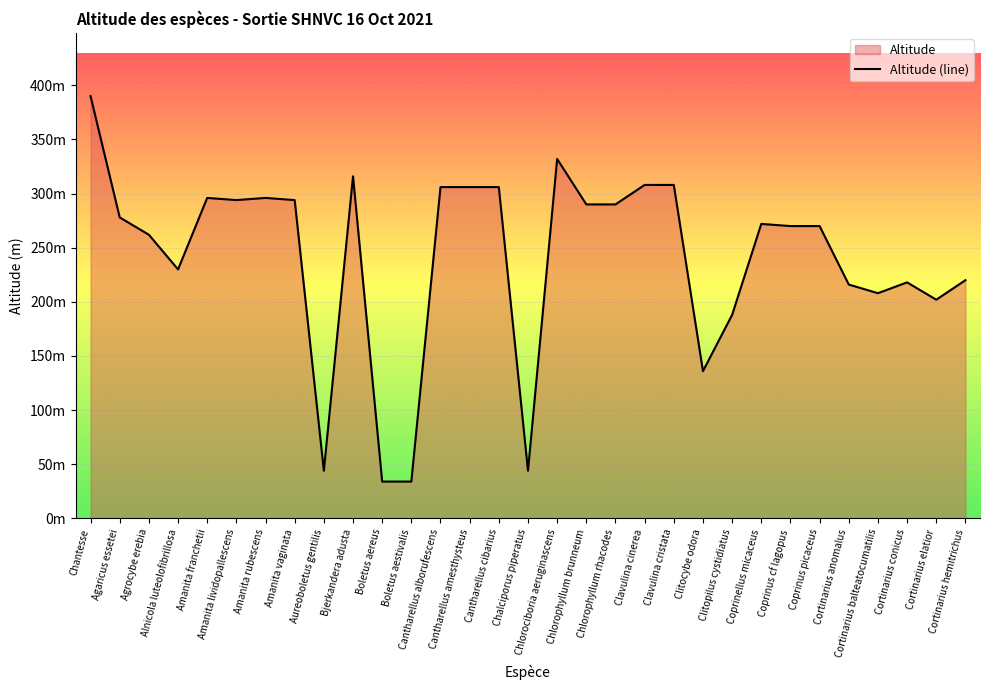

Reading left to right, transcribe all the data shown in this chart.

Chantesse=390	Agaricus essetei=278	Agrocybe erebia=262	Alnicola luteolofibrillosa=230	Amanita franchetii=296	Amanita lividopallescens=294	Amanita rubescens=296	Amanita vaginata=294	Aureoboletus gentilis=44	Bjerkandera adusta=316	Boletus aereus=34	Boletus aestivalis=34	Cantharellus alborufescens=306	Cantharellus amesthysteus=306	Cantharellus cibarius=306	Chalciporus piperatus=44	Chlorociboria aeruginascens=332	Chlorophyllum brunneum=290	Chlorophyllum rhacodes=290	Clavulina cinerea=308	Clavulina cristata=308	Clitocybe odora=136	Clitopilus cystidiatus=188	Coprinellus micaceus=272	Coprinus cf lagopus=270	Coprinus picaceus=270	Cortinarius anomalus=216	Cortinarius balteatocumatilis=208	Cortinarius conicus=218	Cortinarius elatior=202	Cortinarius hemitrichus=220